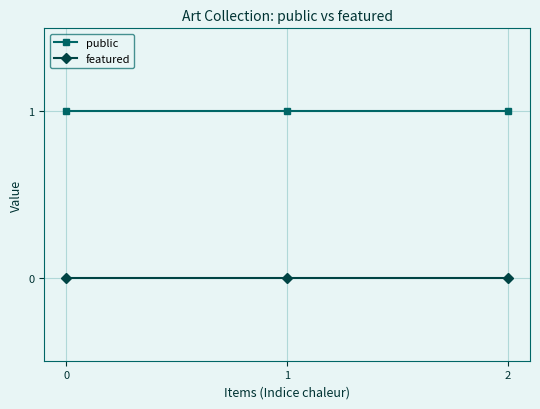

Is the value of public at 2 greater than the value of featured at 1?

Yes